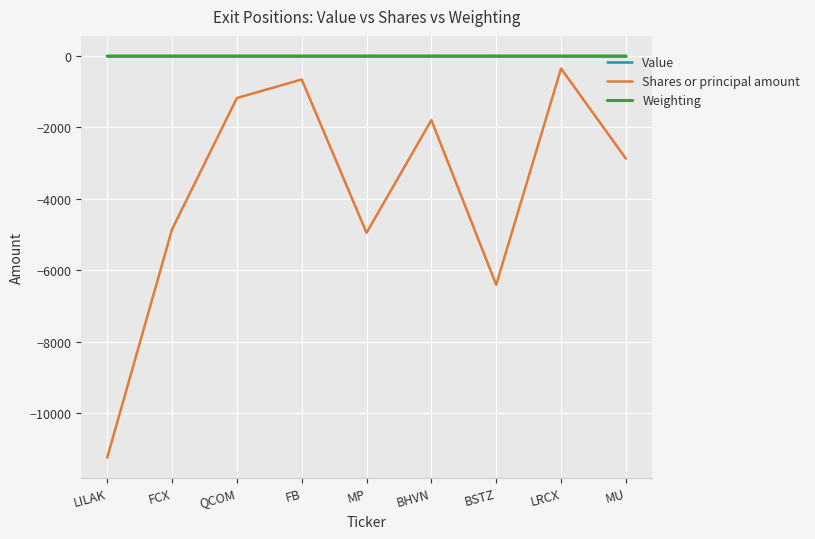

Which series has the widest spread of values?

Shares or principal amount